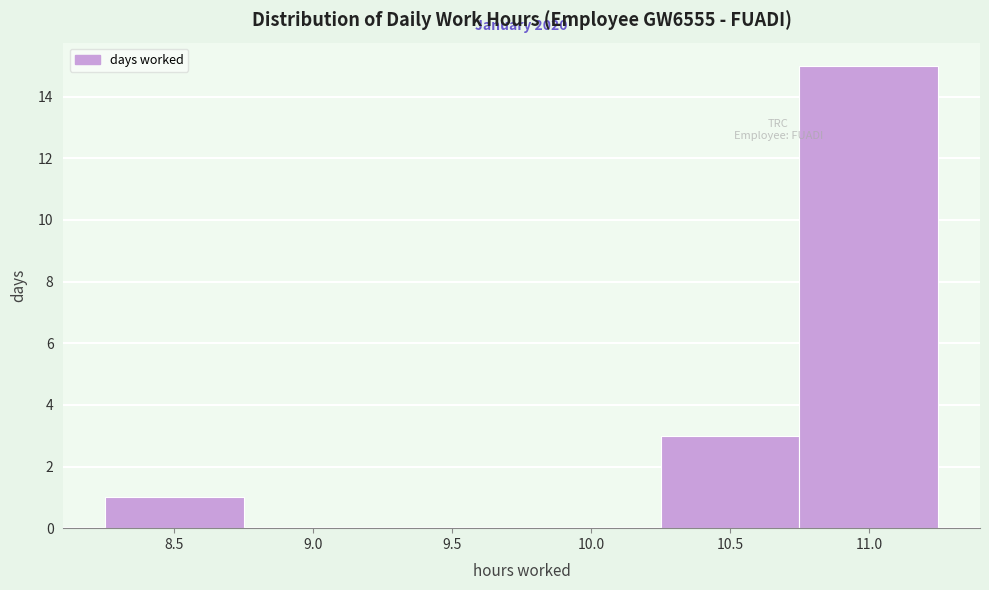

Reading right to left, extract all data points from this chart.

11.0=15	10.5=3	10.0=0	9.5=0	9.0=0	8.5=1